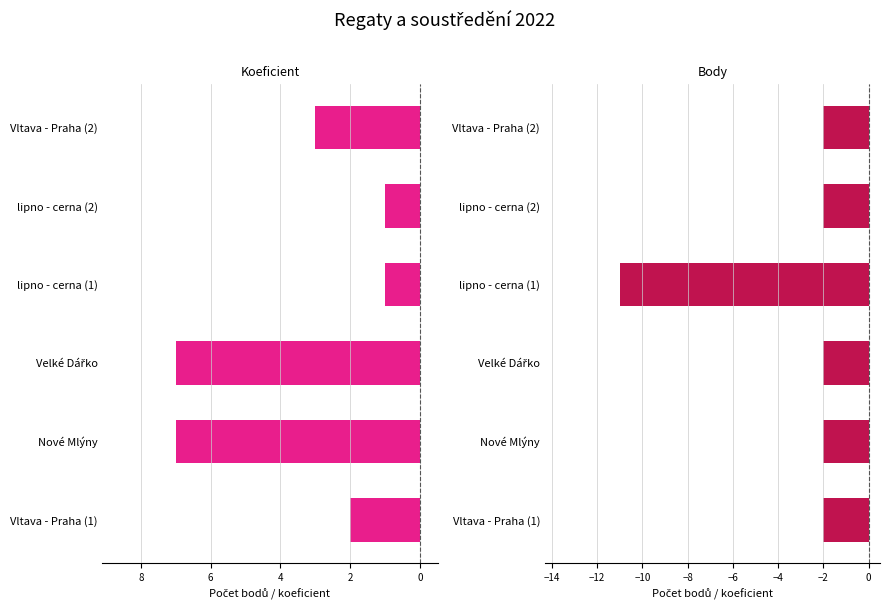

Between Velké Dářko and Nové Mlýny, which is larger?

Velké Dářko